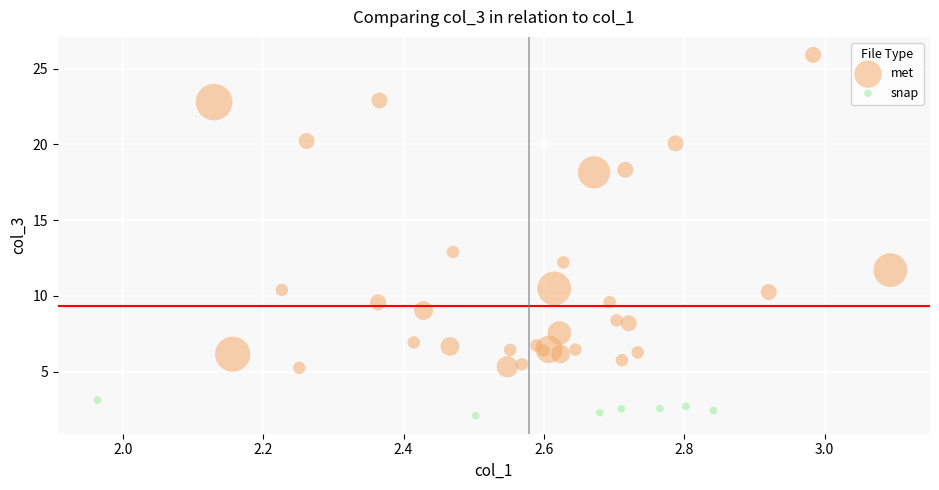

Which series has the largest Y range (max minus min)?

met